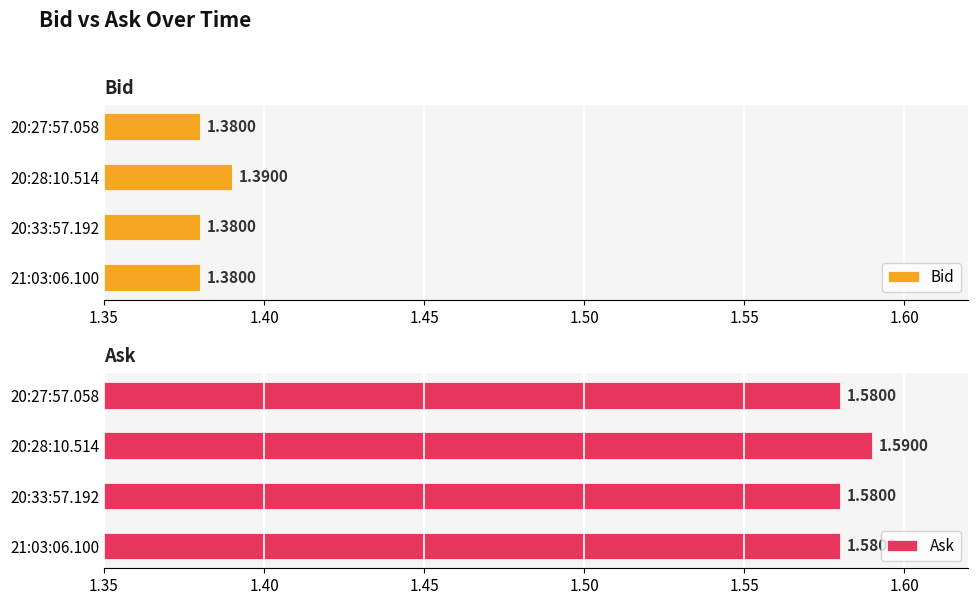

Which series has the largest range (max minus min)?

Bid